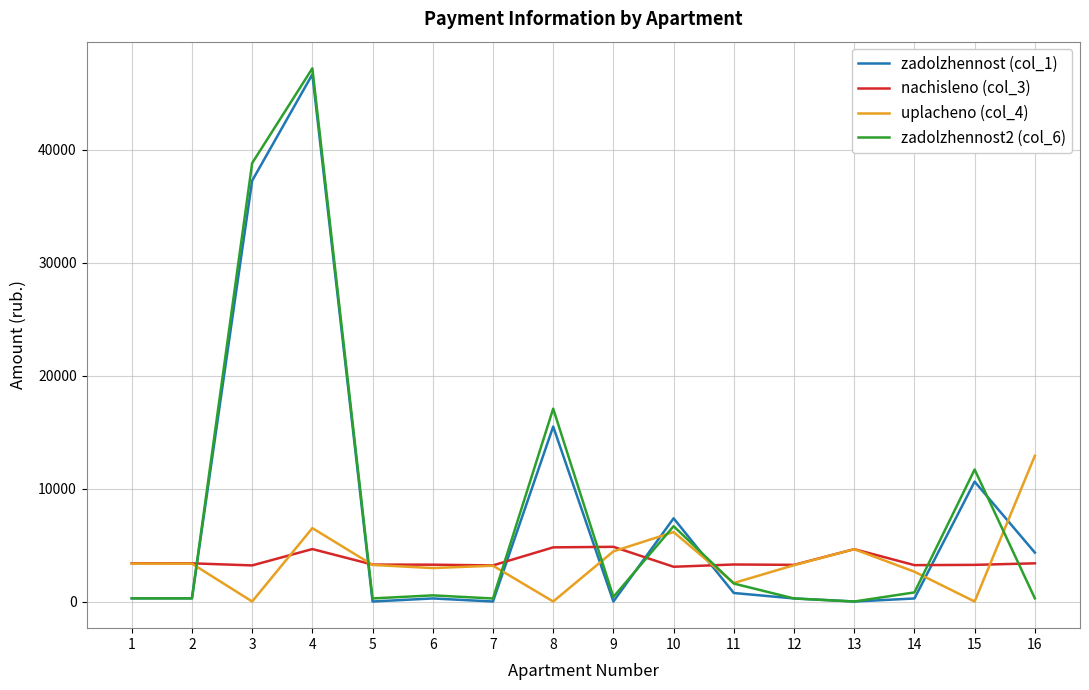

What is the maximum value for nachisleno (col_3)?

4843.2